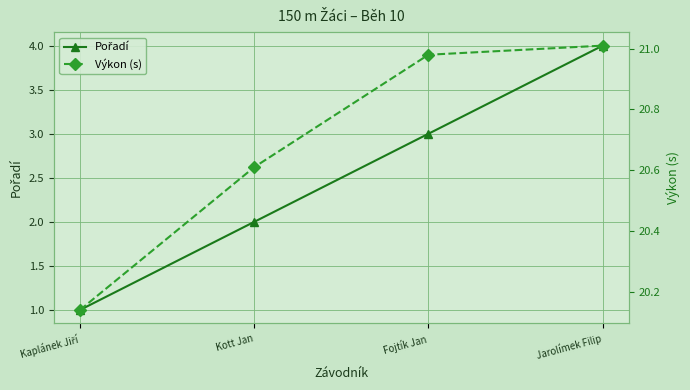

Where is Pořadí nearest to the value 2?

Kott Jan